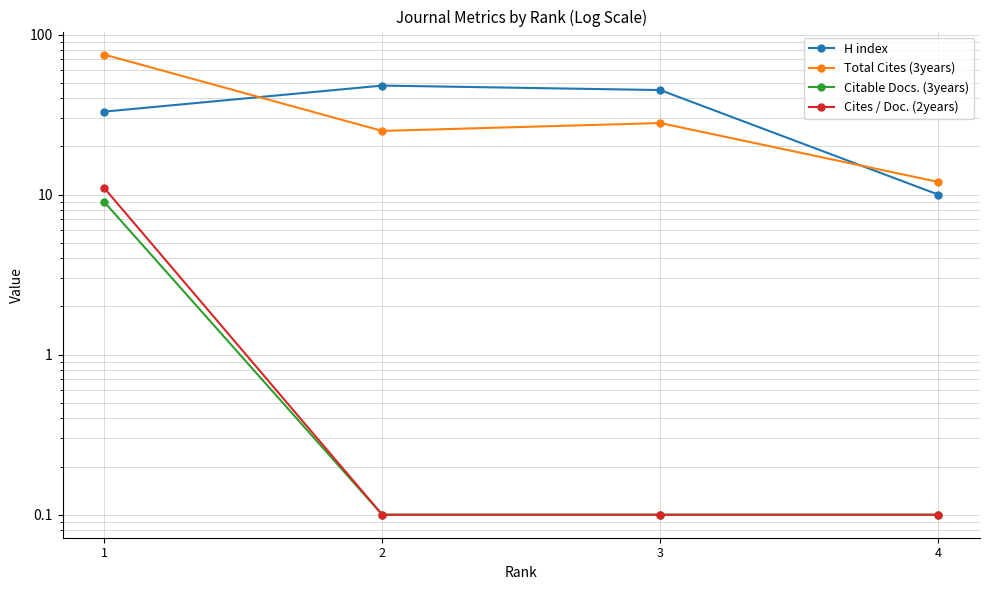

What is the value of the Cites / Doc. (2years) point at the 1st from the left?

11.0